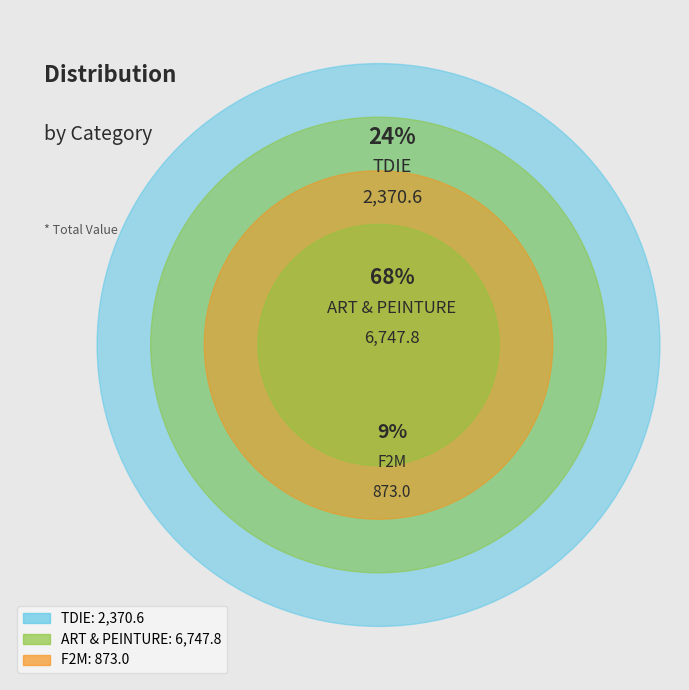

To the nearest percent, what is the difference between the ART & PEINTURE and TDIE slice percentages?

44%